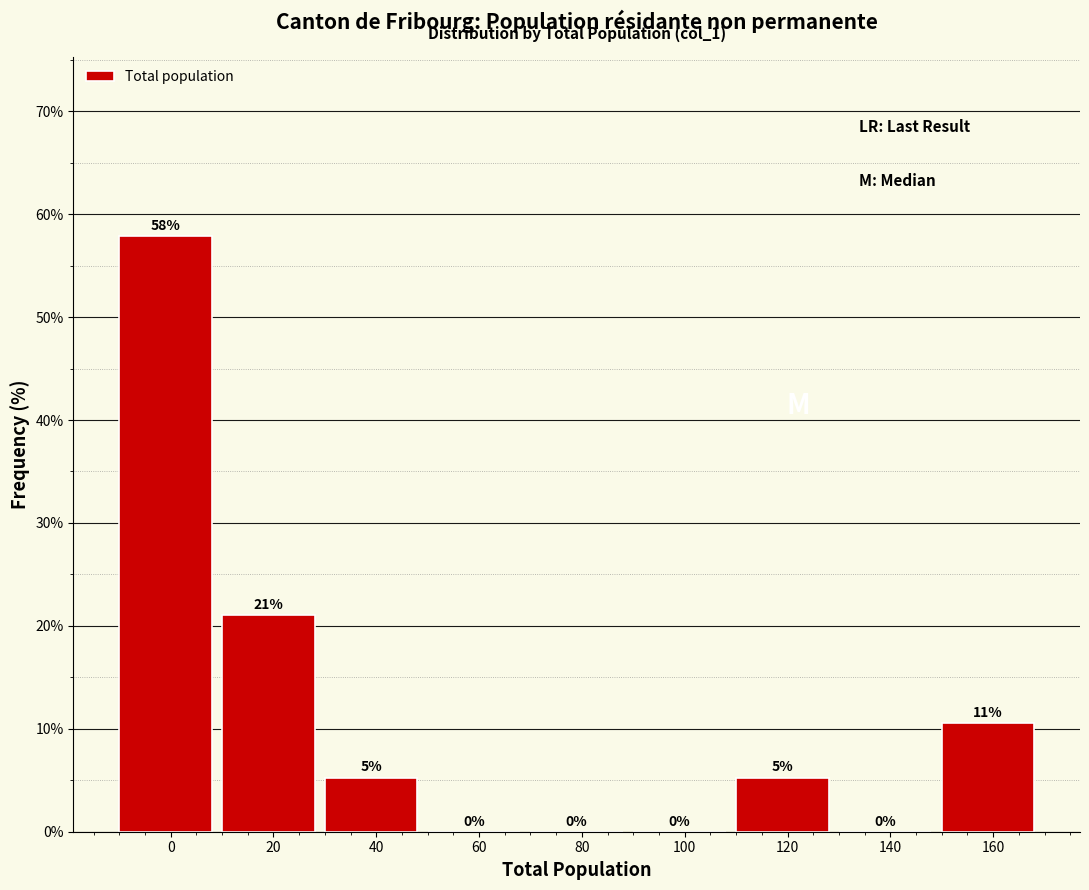

At which label is the value closest to 28?

20